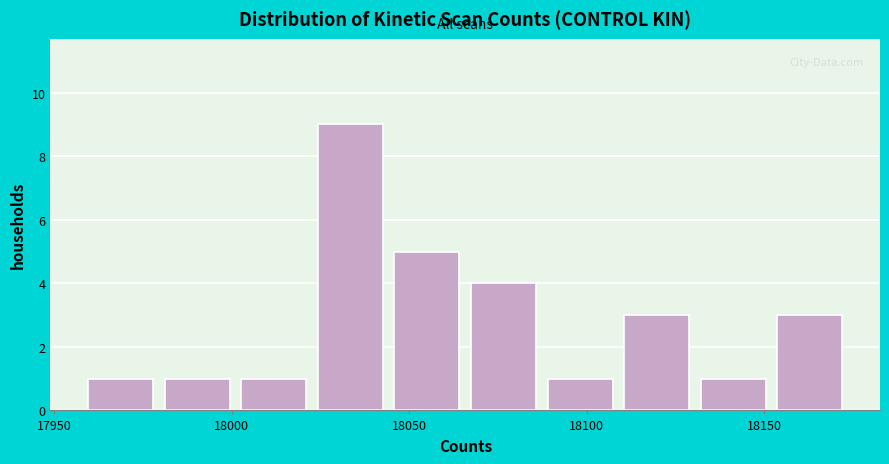

Reading left to right, transcribe this chart: for each bar, give the range it covers on the x-axis and its height. Neither the bar edges nor the heights are printed on the chart, so give them approximately, as read against the axes.

17960 to 17980: 1
17980 to 18000: 1
18000 to 18025: 1
18025 to 18045: 9
18045 to 18065: 5
18065 to 18085: 4
18085 to 18110: 1
18110 to 18130: 3
18130 to 18150: 1
18150 to 18175: 3